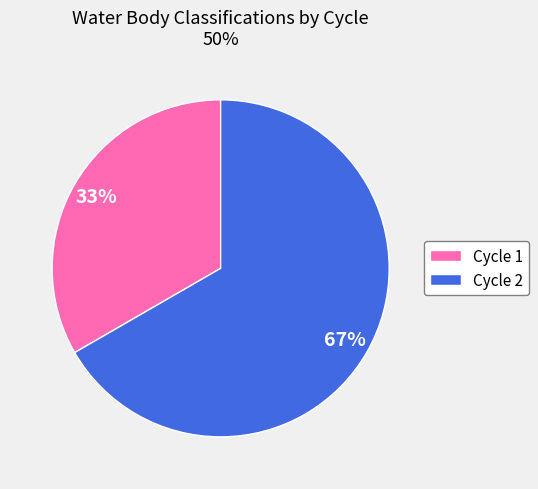

To the nearest percent, what is the average slice percentage?

50%